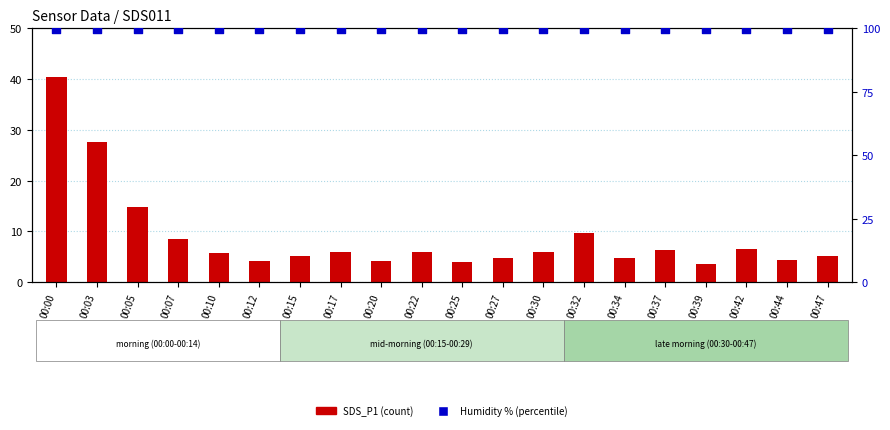

Which series contains the lowest Y value?

SDS_P1